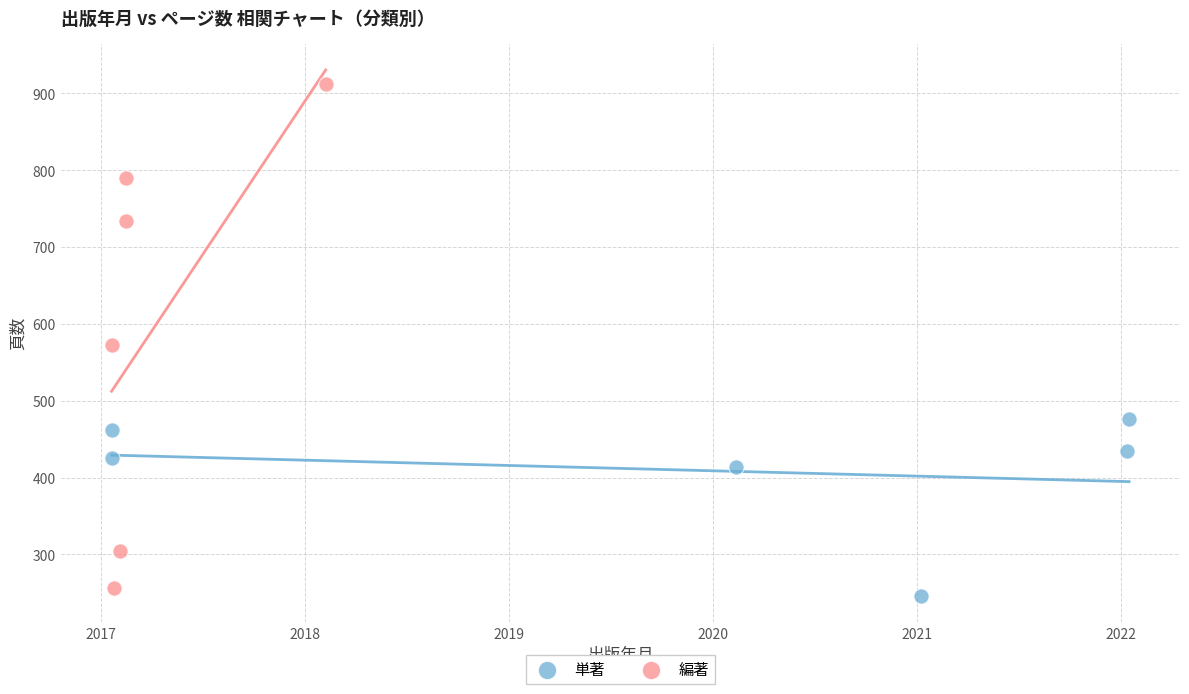

Which series has the widest spread of Y values?

編著